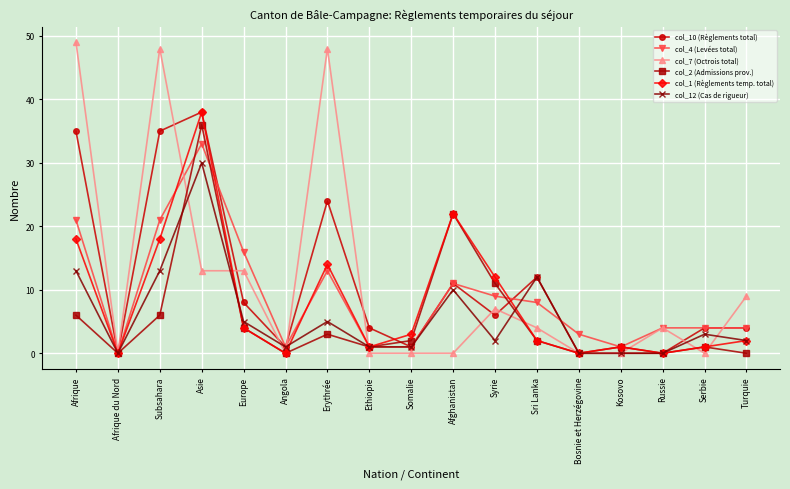

Reading right to left, extract all data points from this chart.

col_10 (Règlements total): 4	4	0	0	0	12	6	11	1	4	24	1	8	38	35	0	35
col_4 (Levées total): 4	4	4	1	3	8	9	11	1	1	13	1	16	33	21	0	21
col_7 (Octrois total): 9	0	4	0	0	4	7	0	0	0	48	0	13	13	48	0	49
col_2 (Admissions prov.): 0	1	0	1	0	2	11	22	2	1	3	0	4	36	6	0	6
col_1 (Règlements temp. total): 2	1	0	1	0	2	12	22	3	1	14	0	4	38	18	0	18
col_12 (Cas de rigueur): 2	3	0	0	0	12	2	10	1	1	5	1	5	30	13	0	13